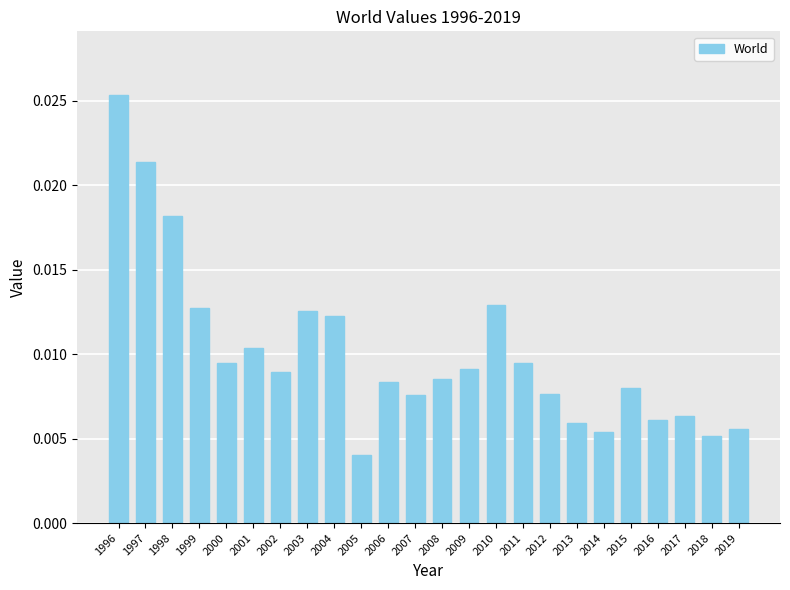

How many bars are there in total?

24